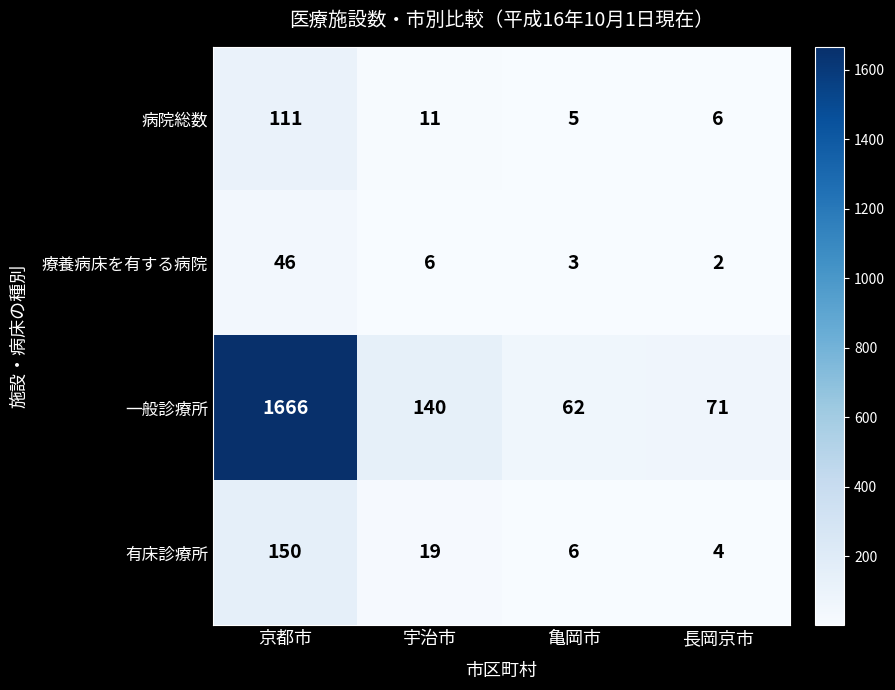

Count the number of data series in this chart.

4